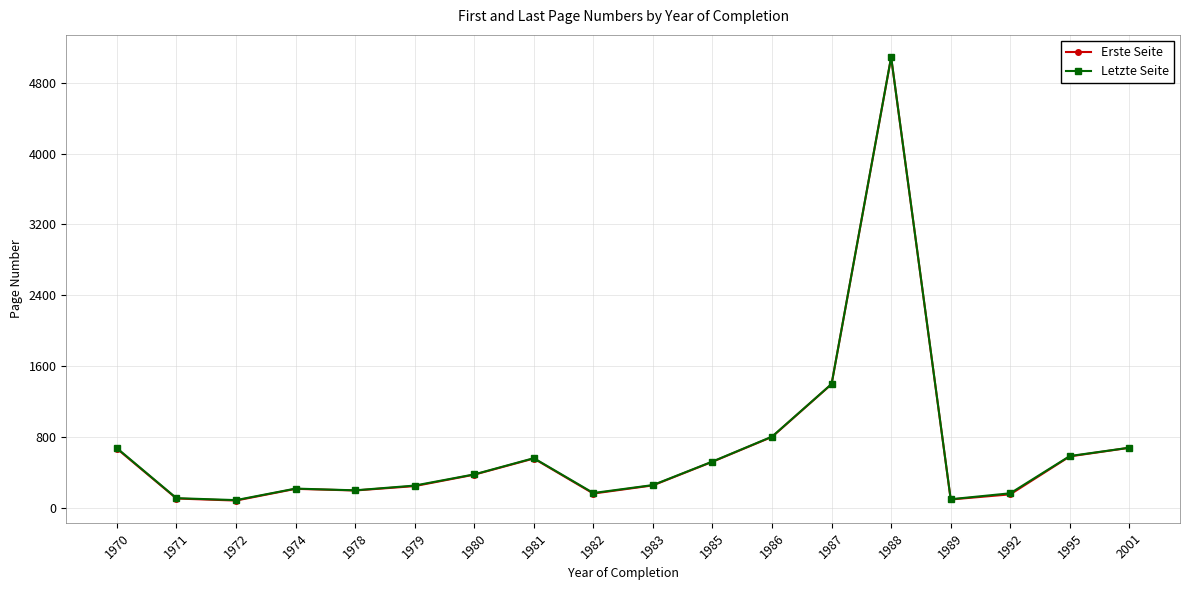

Which series has the largest range (max minus min)?

Erste Seite